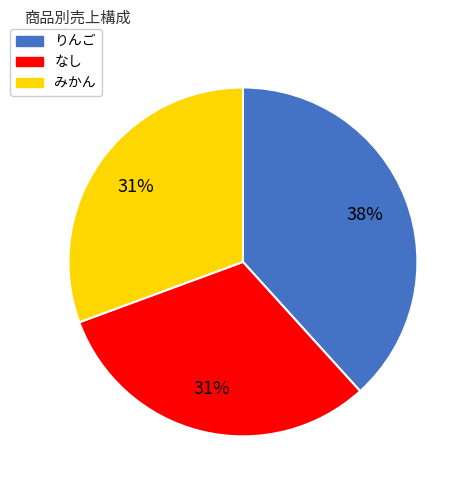

What is the ratio of the value at みかん to the value at りんご?

0.8